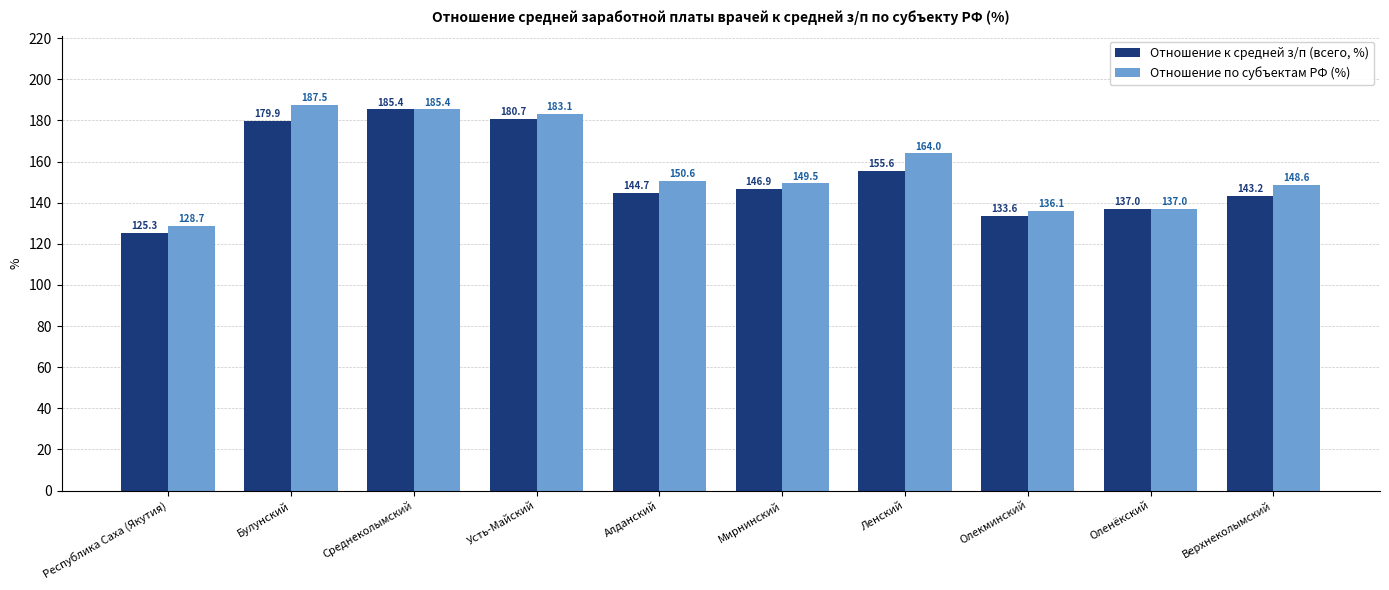

What is the average value of the Отношение к средней з/п (всего, %) series?

153.2